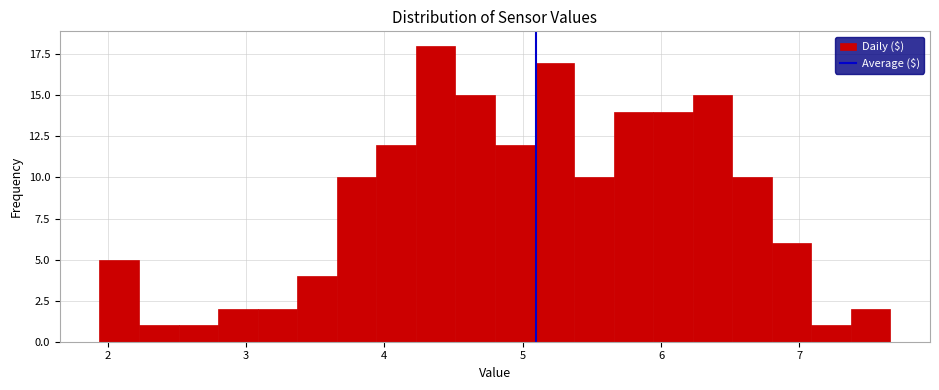

Around what value on the x-axis is the tallest bar? Give the approximate position of its centre, as read against the axis.

4.4